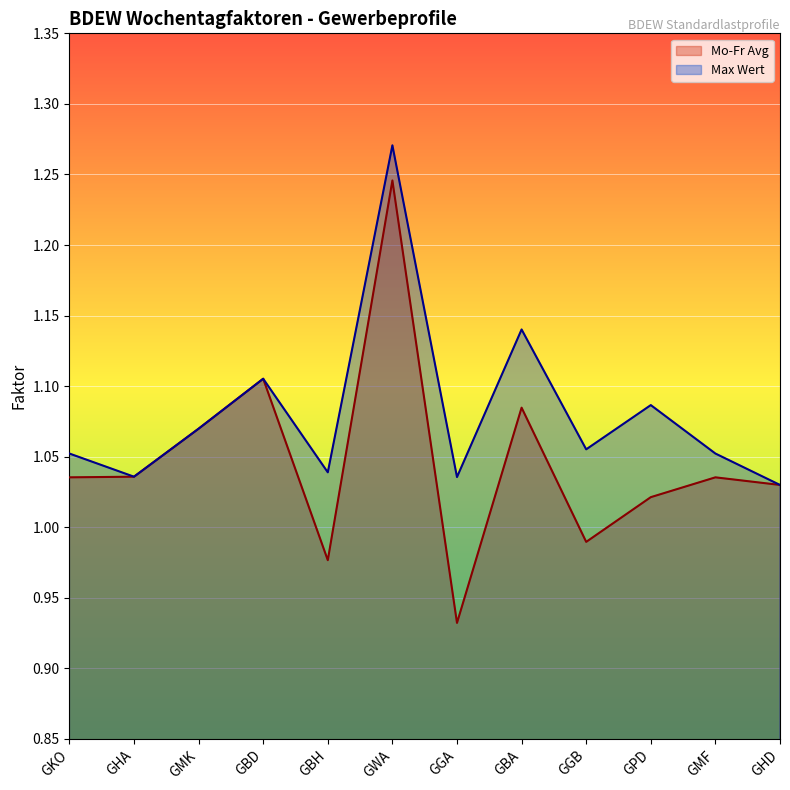

Does the chart display data point markers on the line(s)?

No